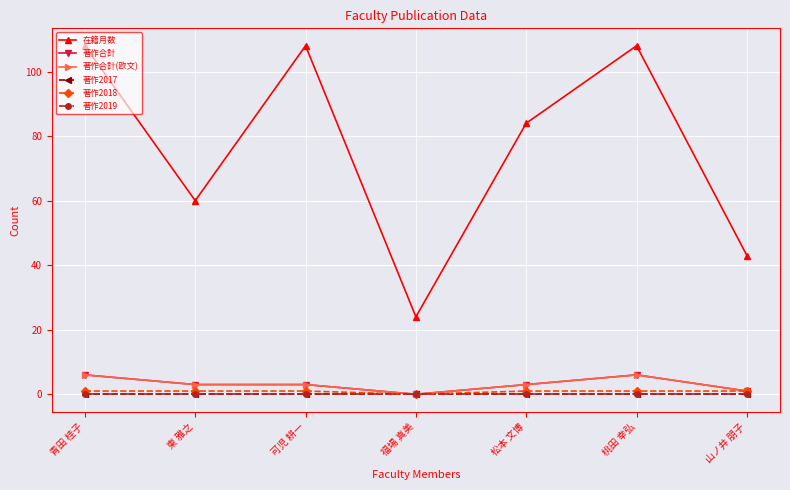

Where is the first local minimum for 著作2018?

福場 真美